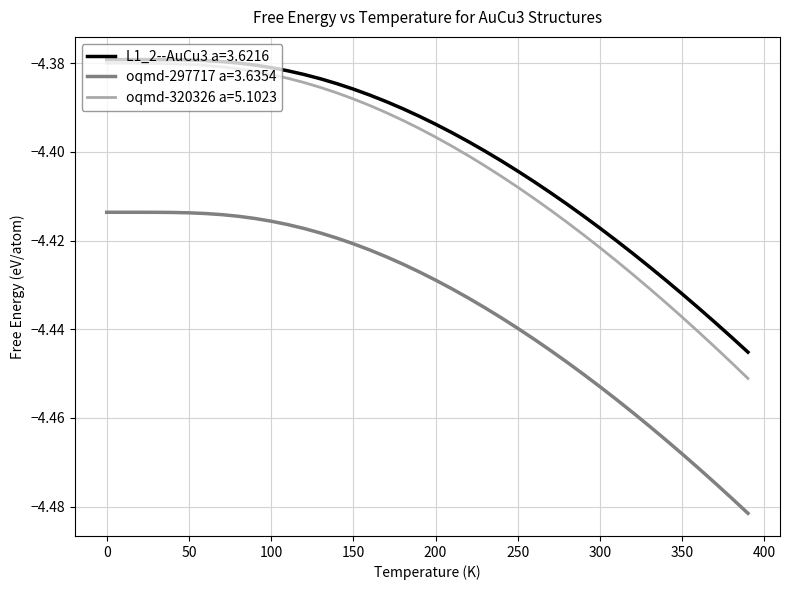

Which series has the largest range (max minus min)?

oqmd-320326 a=5.1023